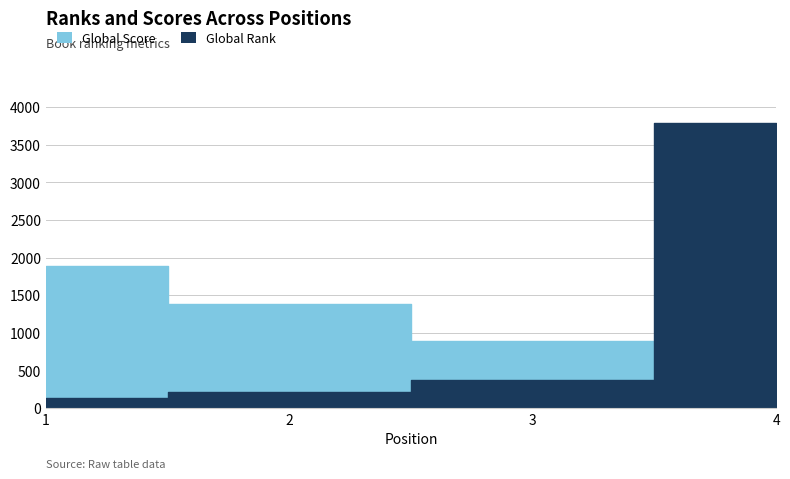

The Global Score series shows 474 at 3. True or false?

False